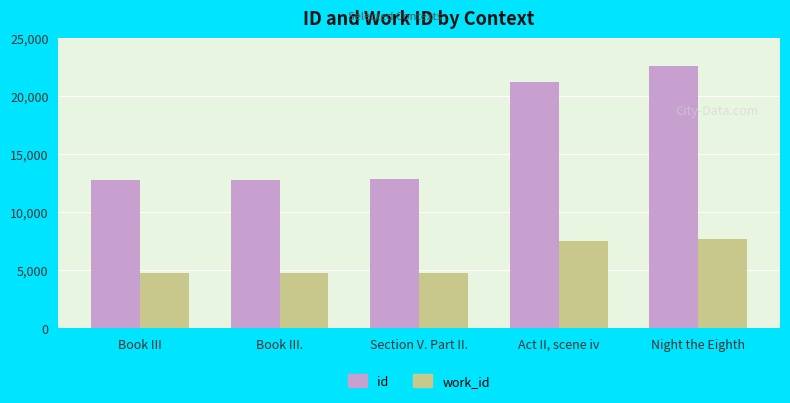

What is the maximum value for work_id?

7665